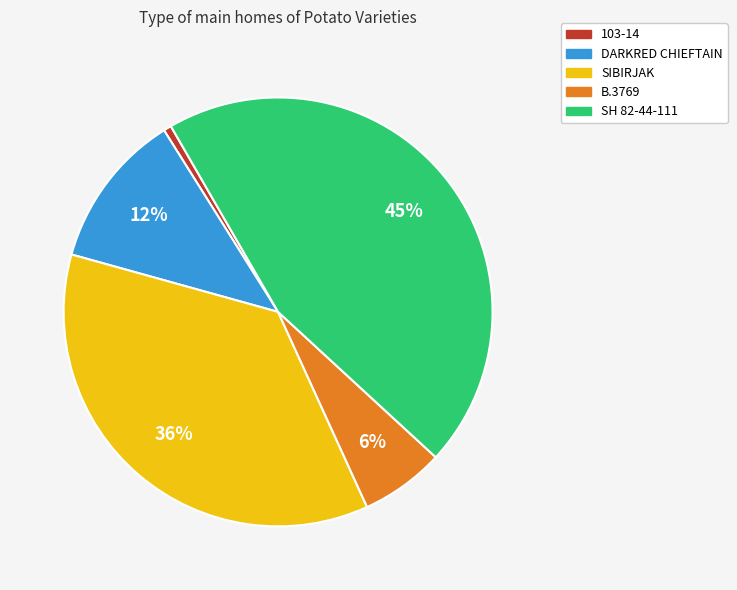

To the nearest percent, what percentage of the pie is SH 82-44-111?

45%